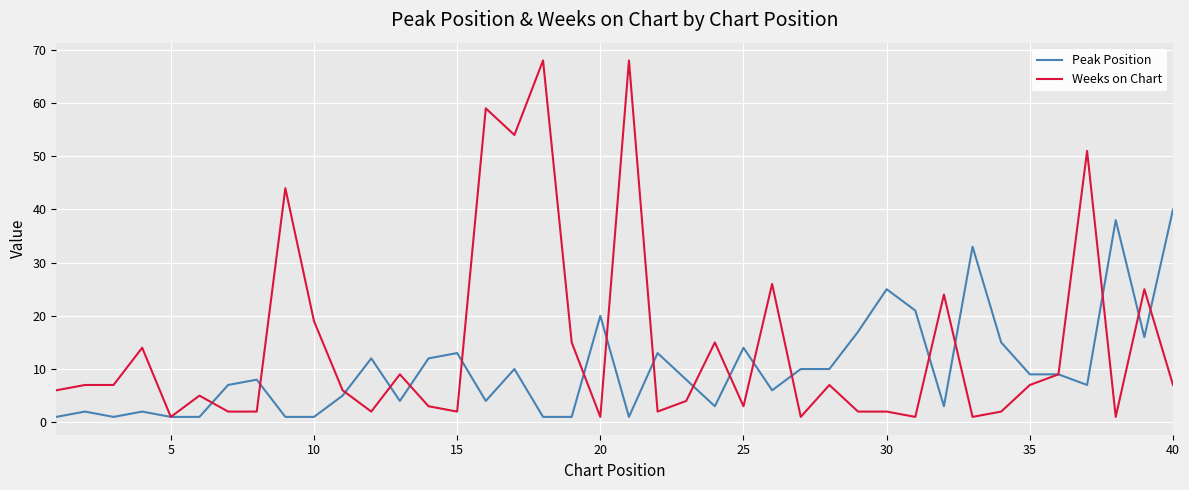

What is the maximum value for Weeks on Chart?

68